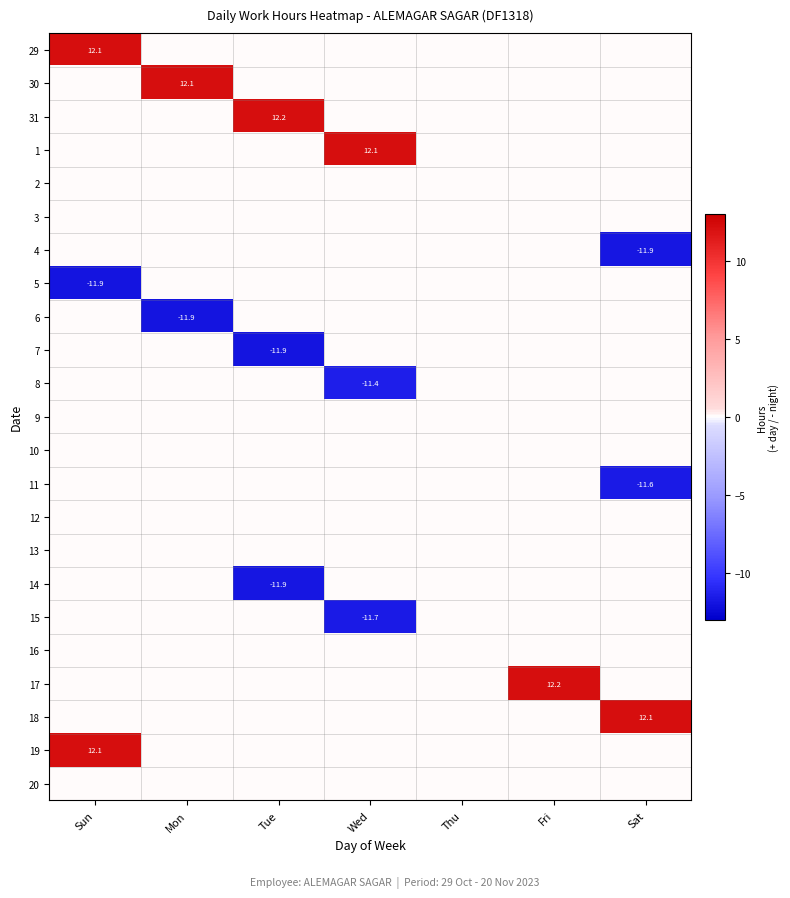

The value of 15 at Wed is -11.7. True or false?

True